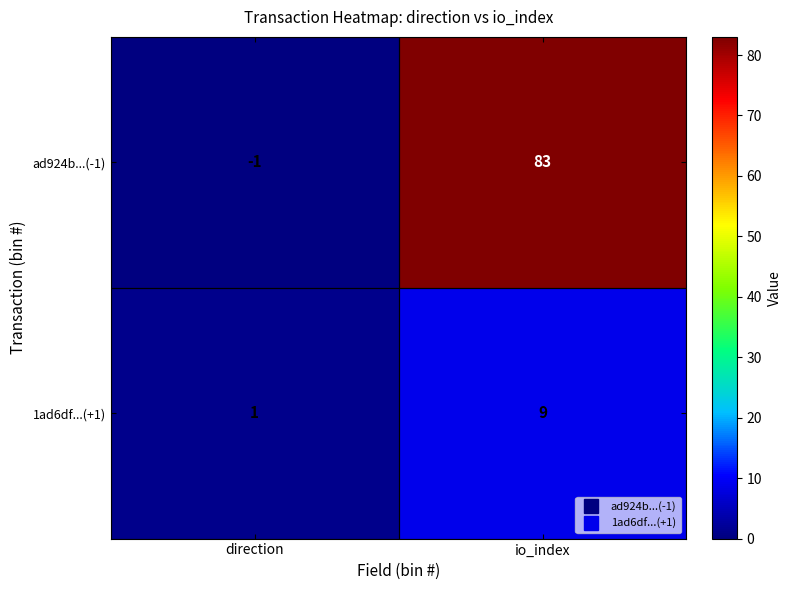

At which label does 1ad6df...(+1) reach its minimum?

direction